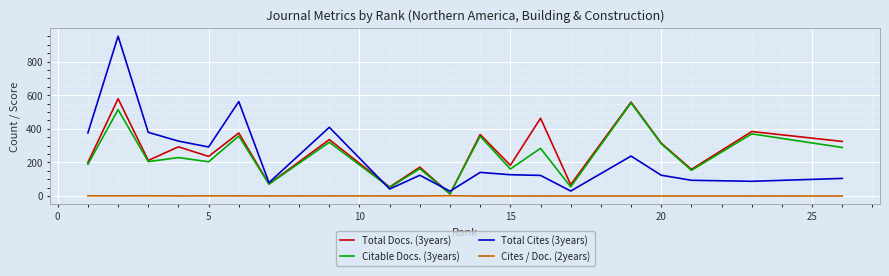

At how many categories does at least one series exceed 241?

13